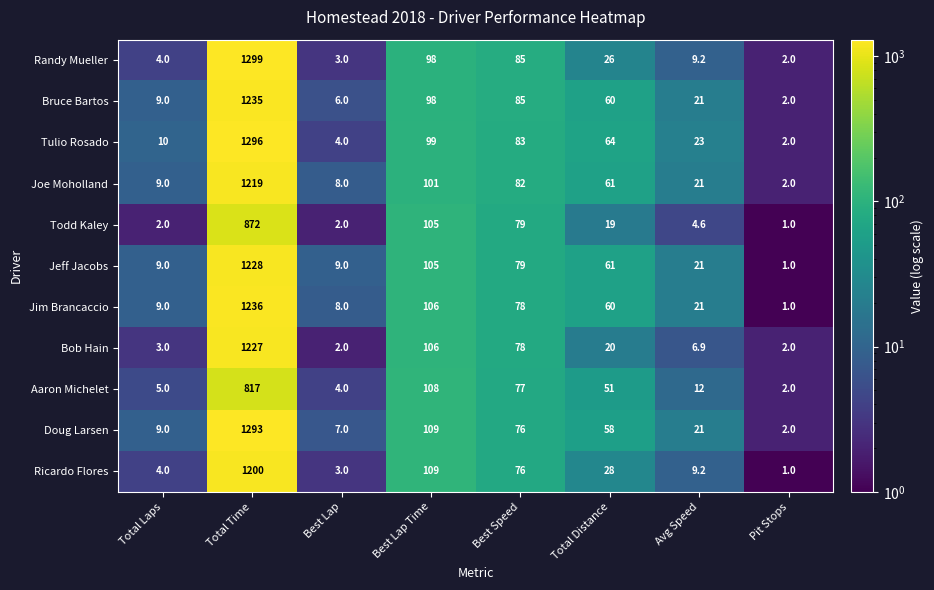

At how many categories does at least one series exceed 1257?

1